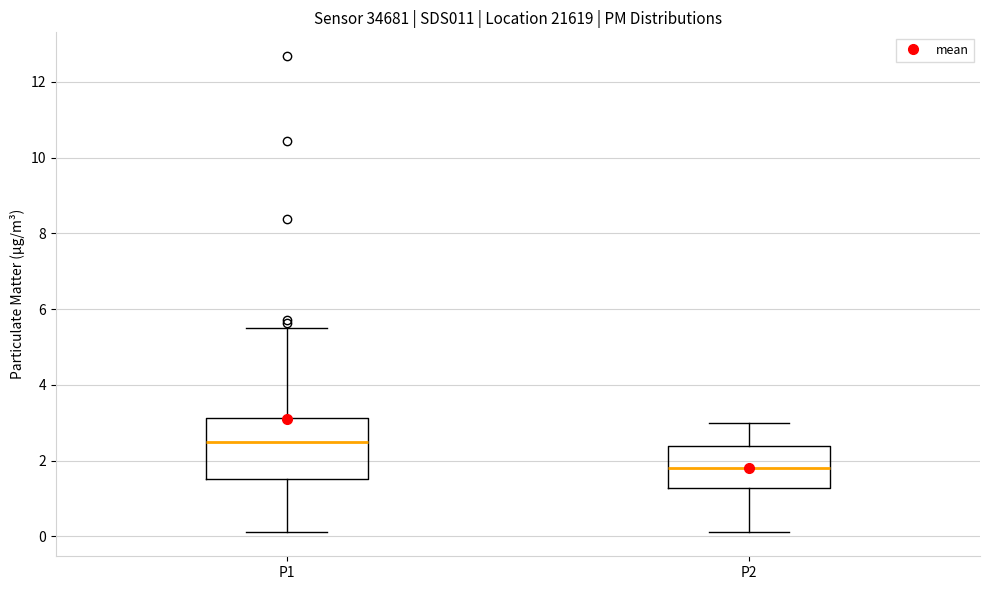

Which box's median line is the highest?

P1